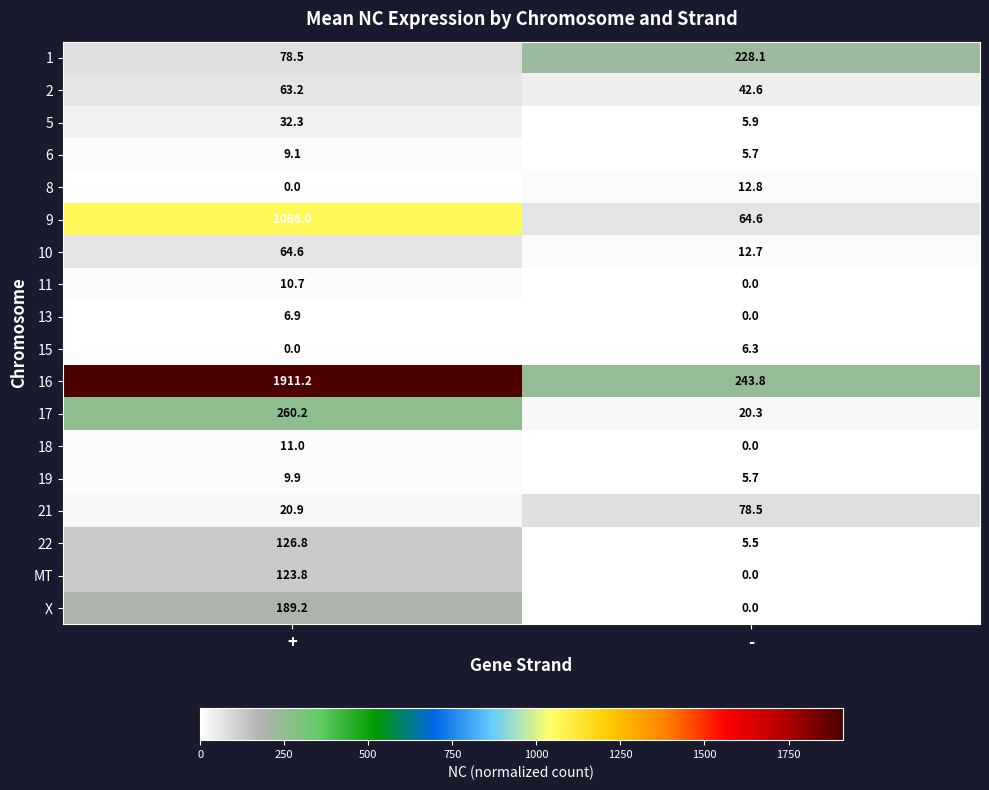

Which series has the largest range (max minus min)?

16